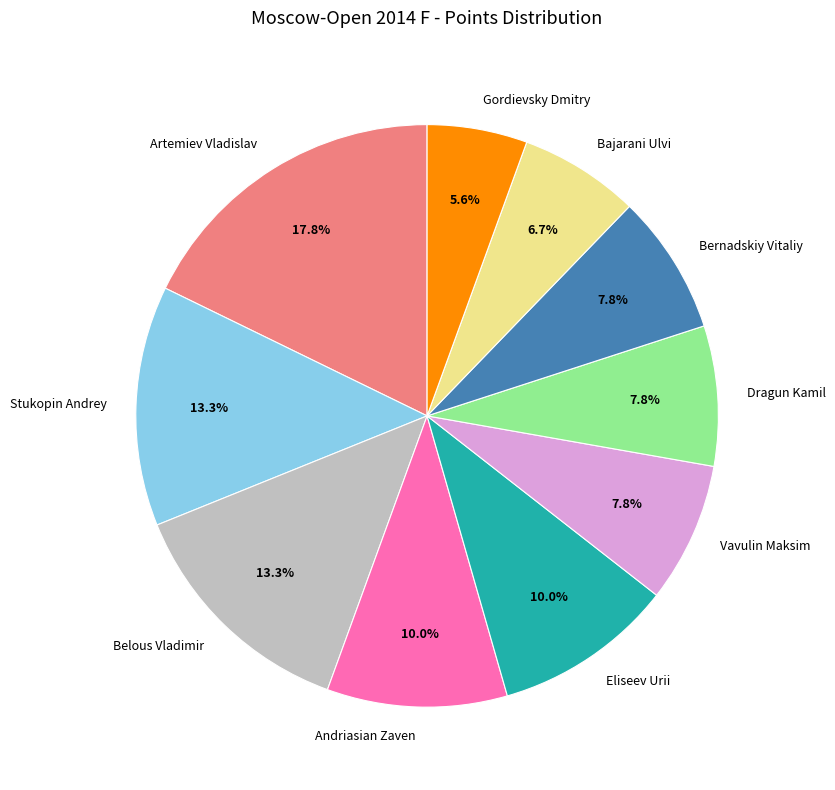

What is the smallest slice in the pie chart?

Gordievsky Dmitry